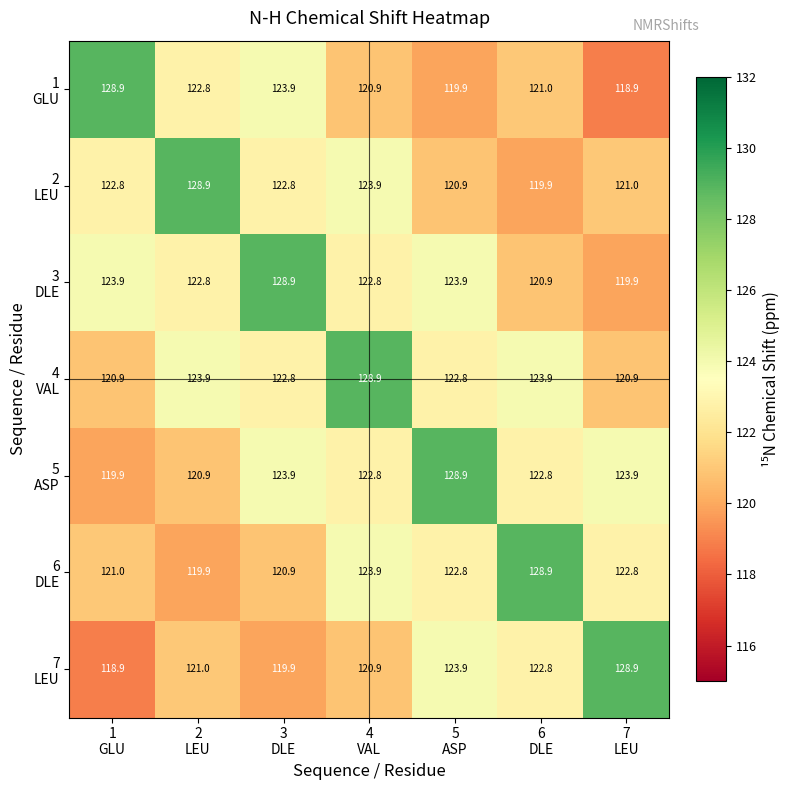

At how many categories does at least one series exceed 124?

7